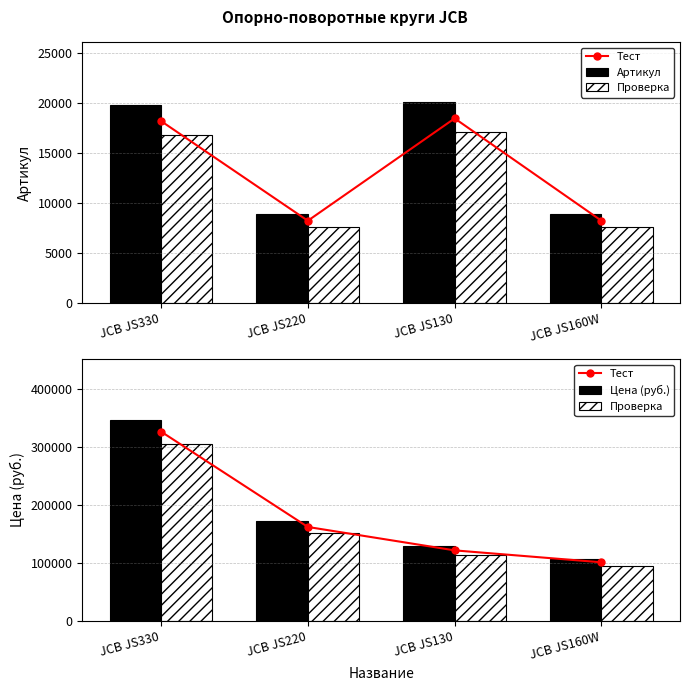

Rank the categories by Тест value from highest to lowest.

JCB JS330, JCB JS220, JCB JS130, JCB JS160W